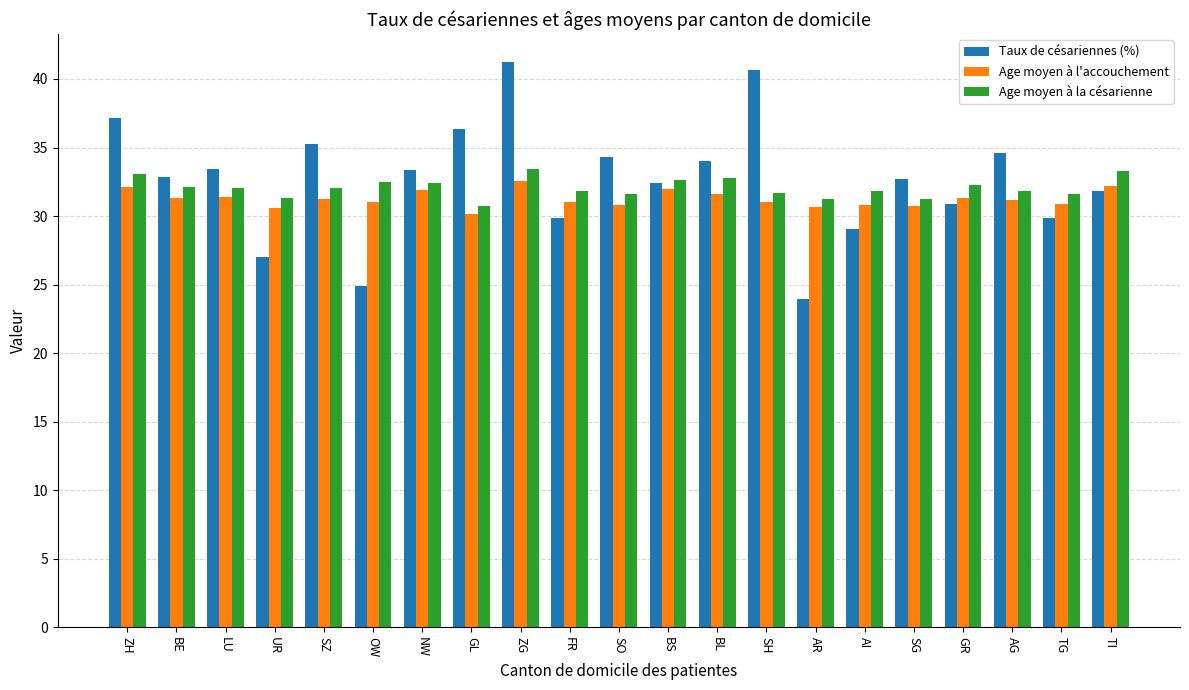

What is the label of the 13th bar from the left?

BL